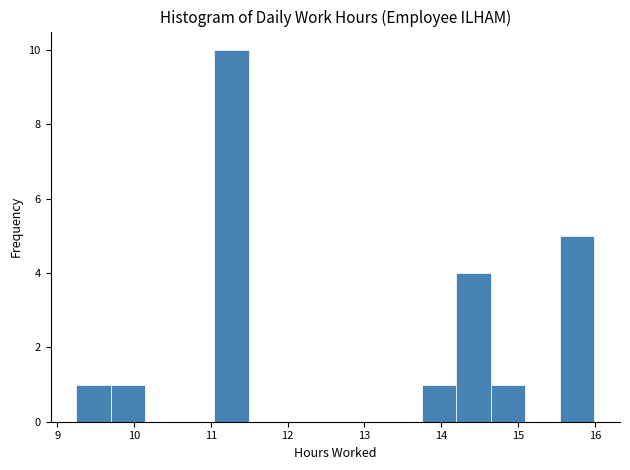

Reading left to right, transcribe this chart: for each bar, give the range it covers on the x-axis and its height. Neither the bar edges nor the heights are printed on the chart, so give them approximately, as read against the axes.

9.3 to 9.7: 1
9.7 to 10.1: 1
10.1 to 10.6: 0
10.6 to 11.0: 0
11.0 to 11.5: 10
11.5 to 11.9: 0
11.9 to 12.4: 0
12.4 to 12.8: 0
12.8 to 13.3: 0
13.3 to 13.7: 0
13.7 to 14.2: 1
14.2 to 14.6: 4
14.6 to 15.1: 1
15.1 to 15.5: 0
15.5 to 16.0: 5